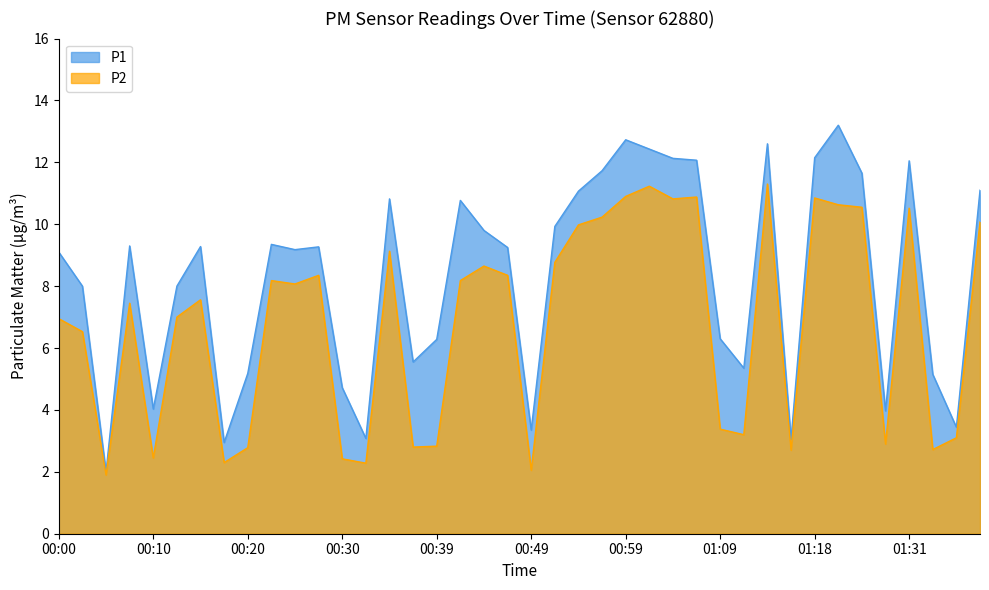

Rank the series by their average value, from highest to lowest.

P1, P2